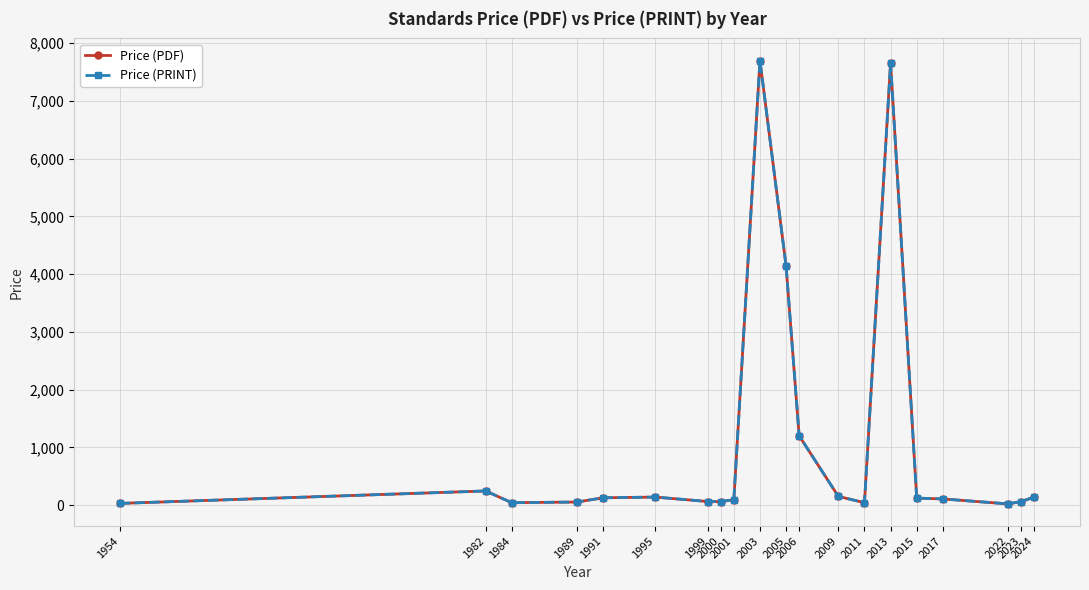

True or false: Price (PDF) and Price (PRINT) intersect in this chart.

False